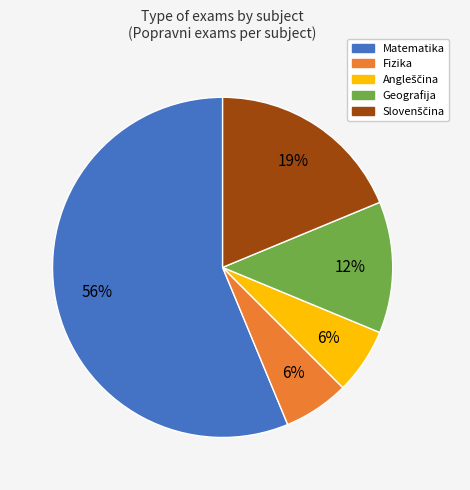

True or false: Geografija accounts for 12% of the total.

True